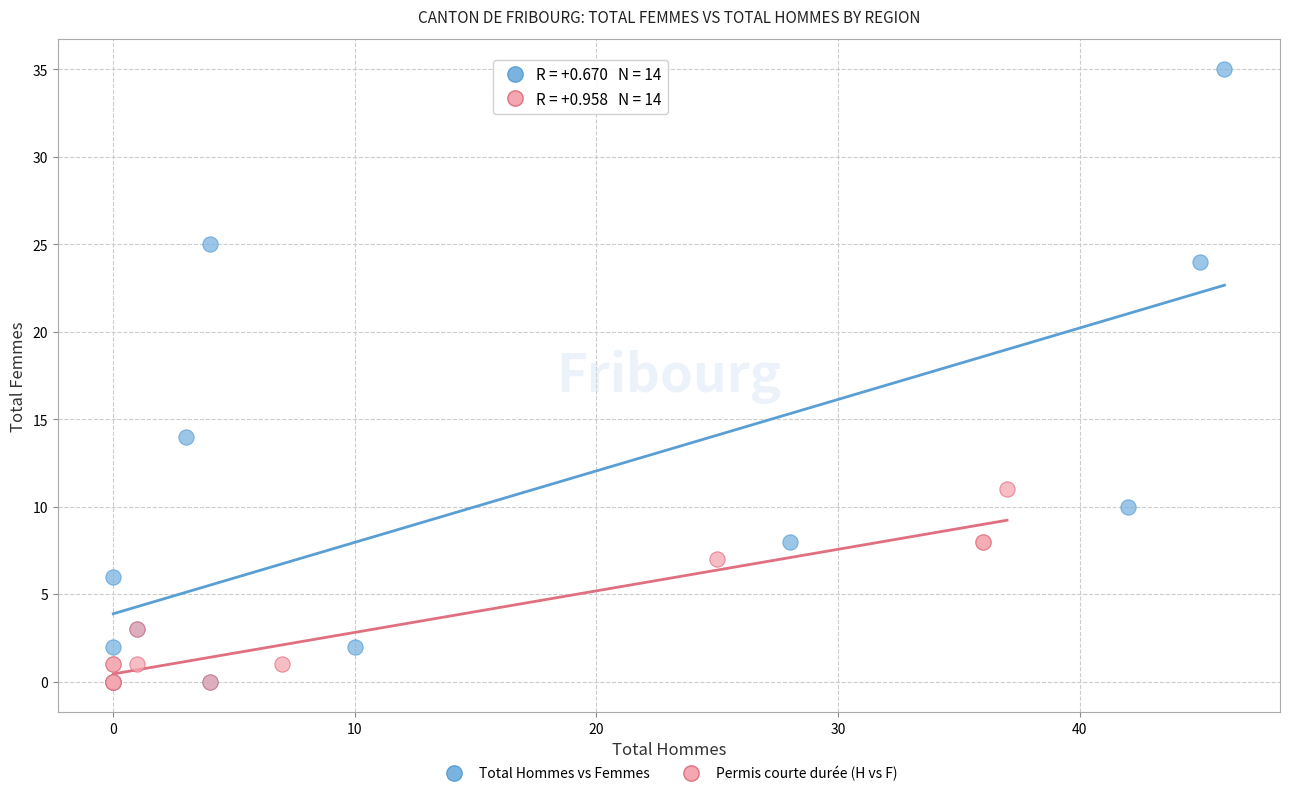

Which series reaches the maximum Y coordinate?

Total Hommes vs Femmes